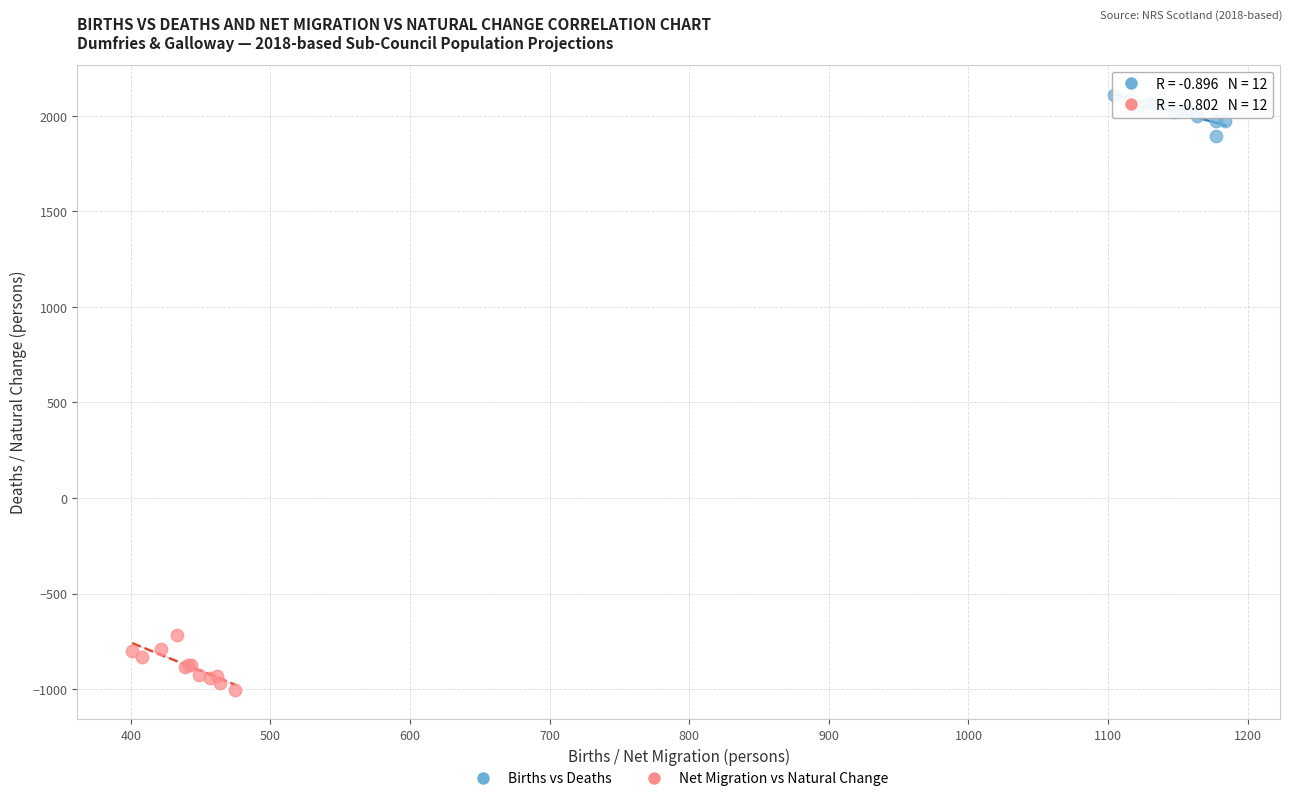

Which series has the largest Y range (max minus min)?

Net Migration vs Natural Change